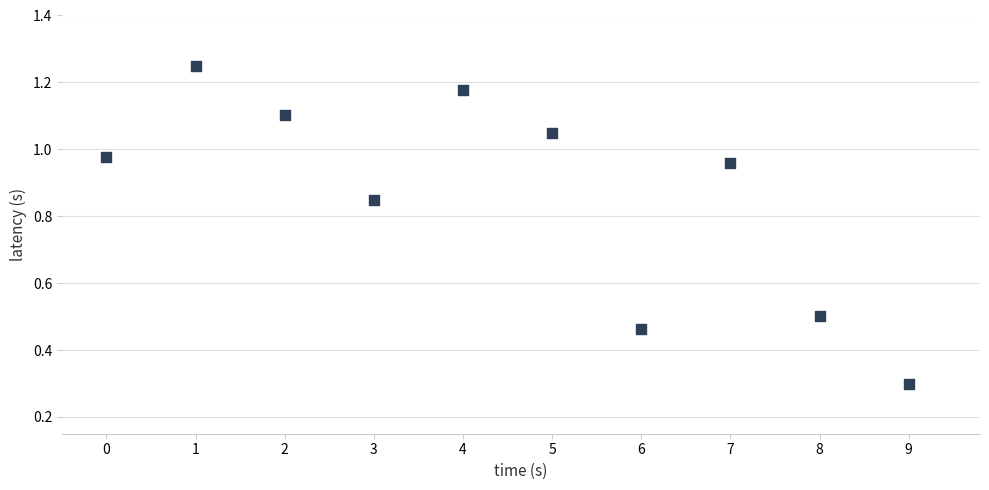

What is the average Y value?

0.9